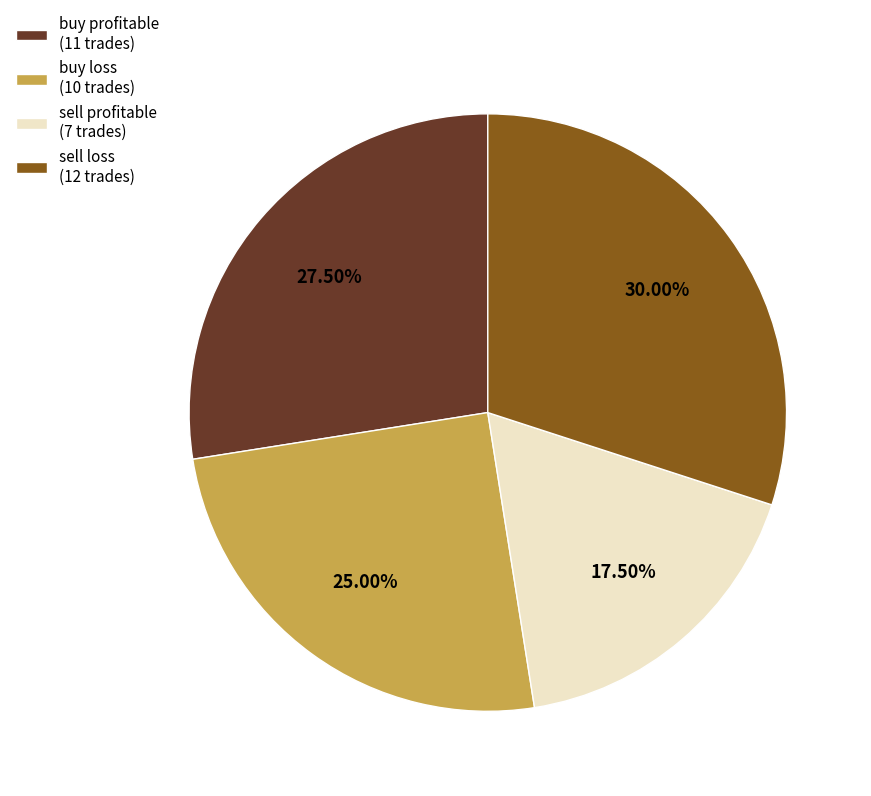

Approximately how many times larger is the value at buy loss (10 trades) compared to sell profitable (7 trades)?

1.4